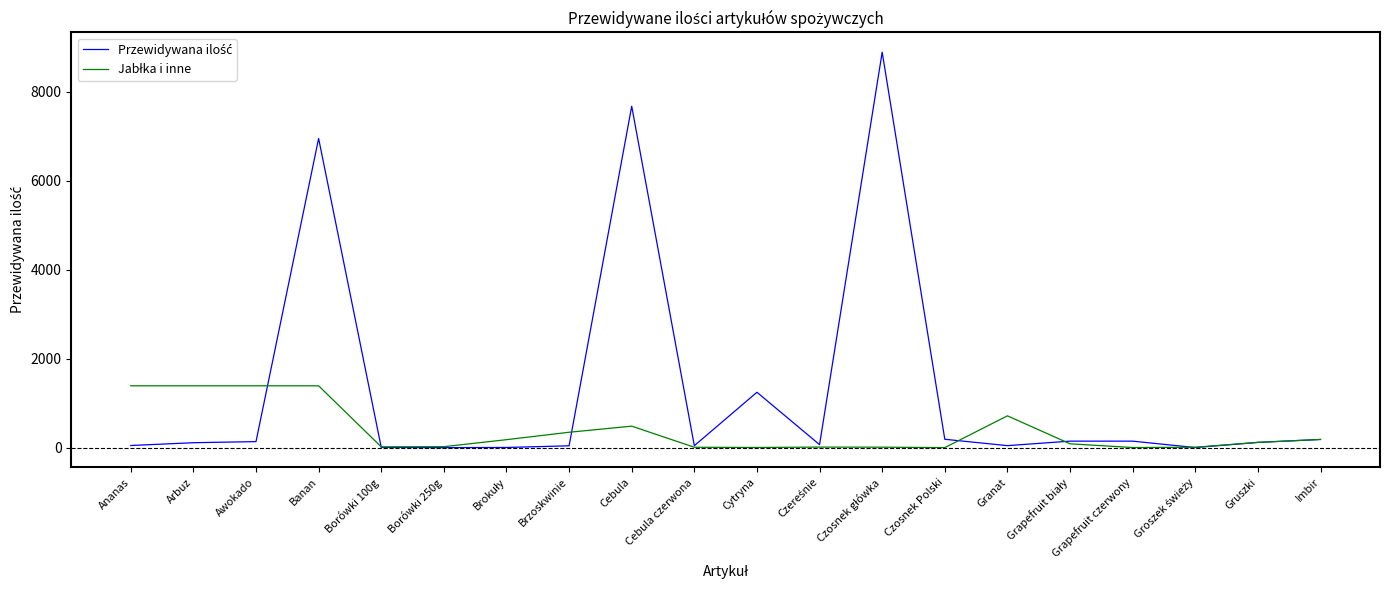

What is the maximum value shown in the chart?

8891.0